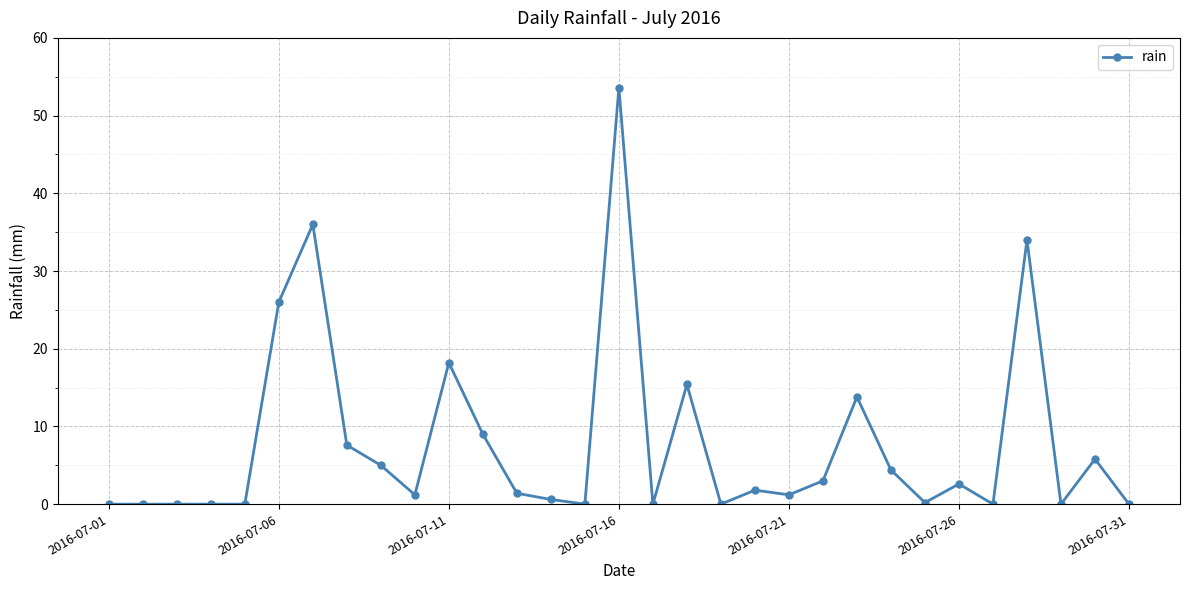

What is the difference between the second highest and minimum values?

36.0